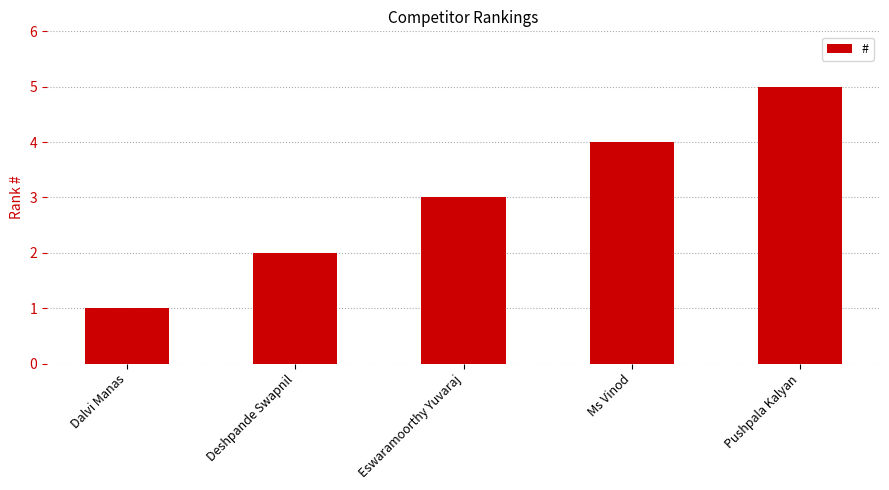

How many categories are shown in the chart?

5